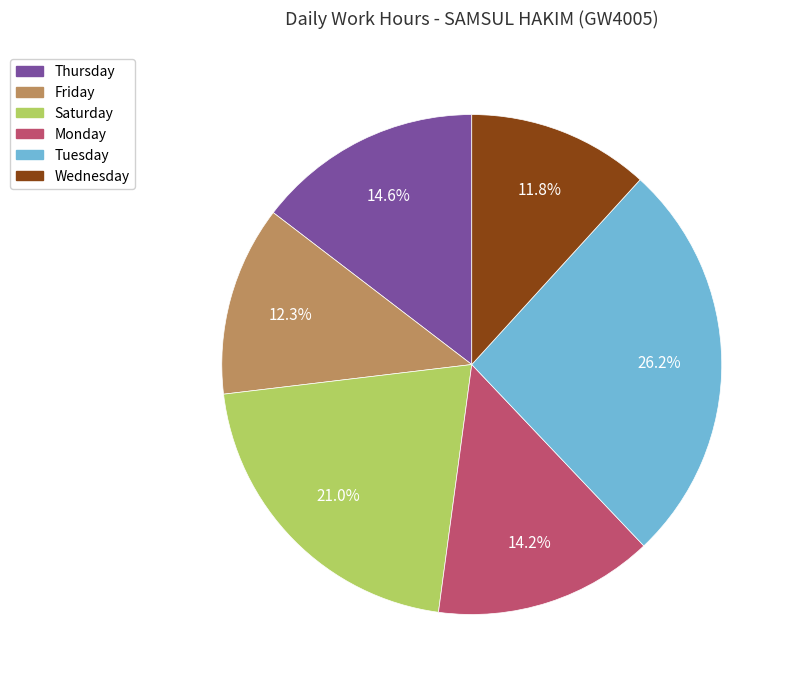

Is there any slice that represents more than half of the pie?

No